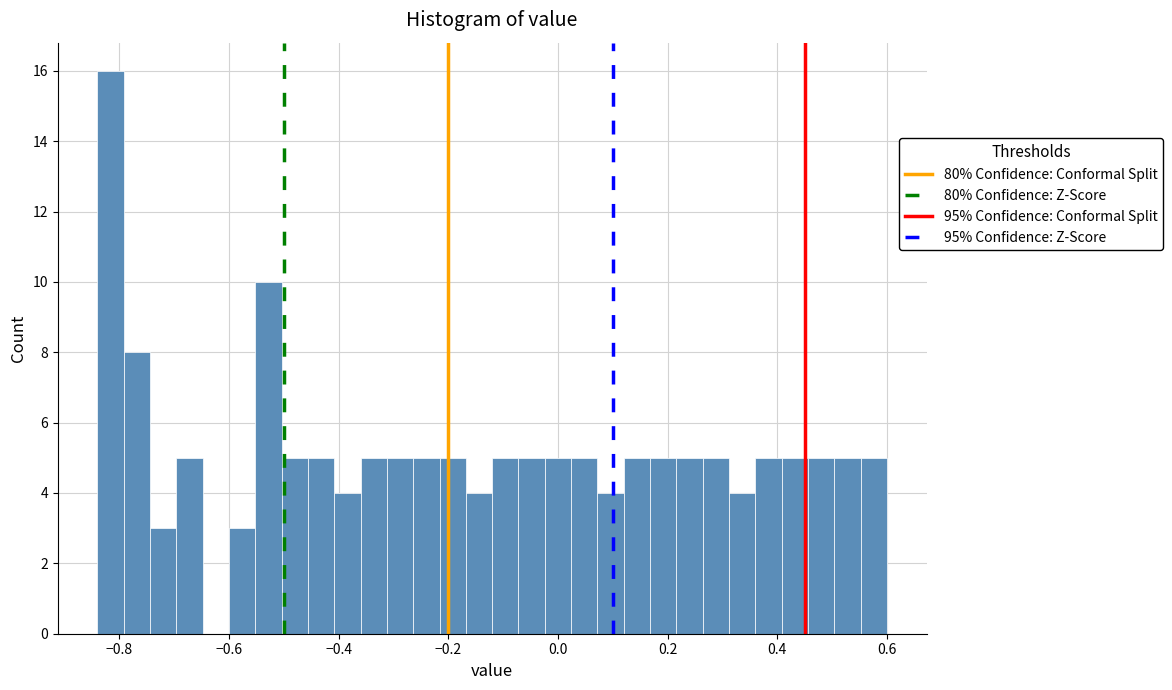

Around what value on the x-axis is the tallest bar? Give the approximate position of its centre, as read against the axis.

-0.82